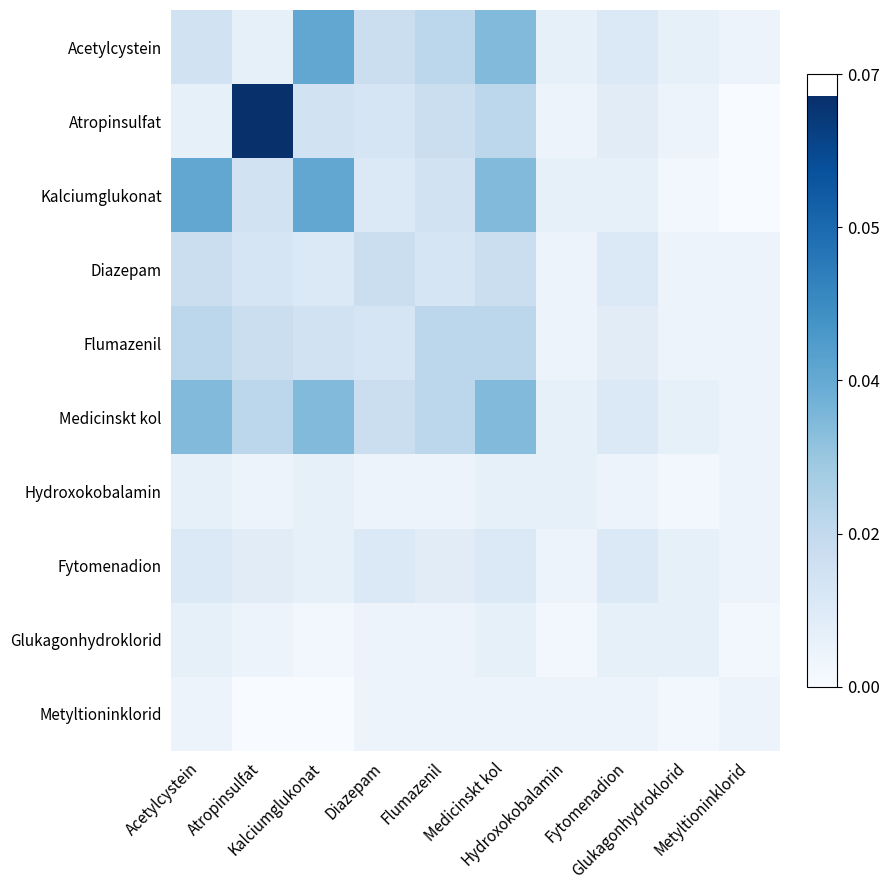

What is the total value across all series at Kalciumglukonat?

0.2